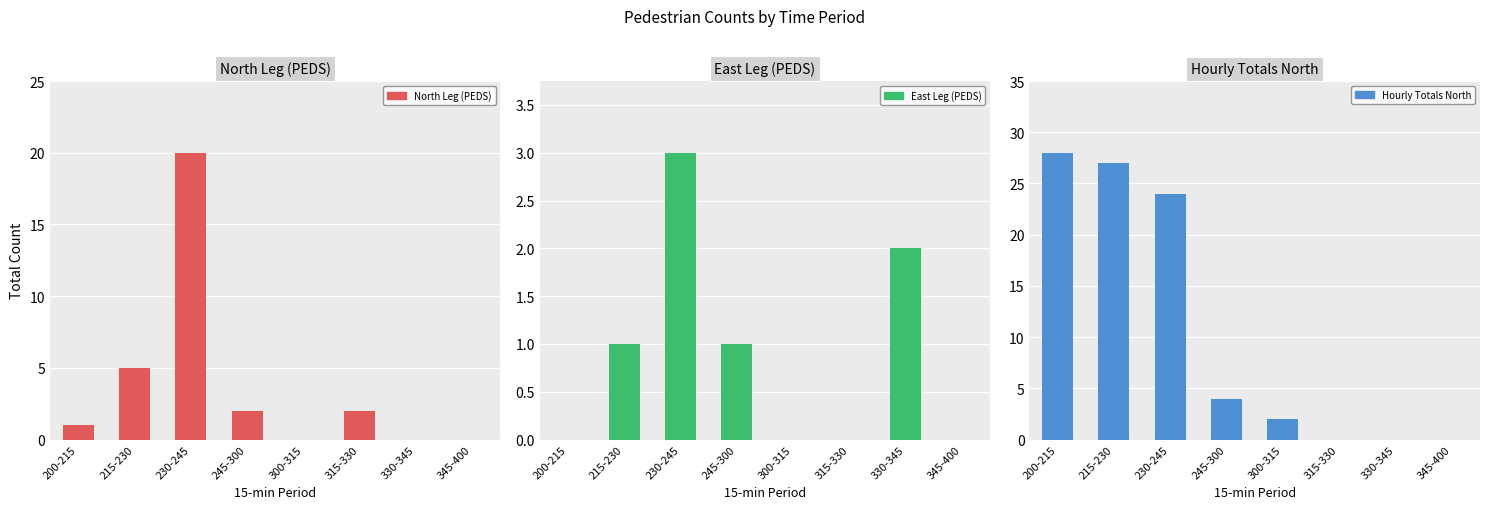

What position from the left is 215-230?

2